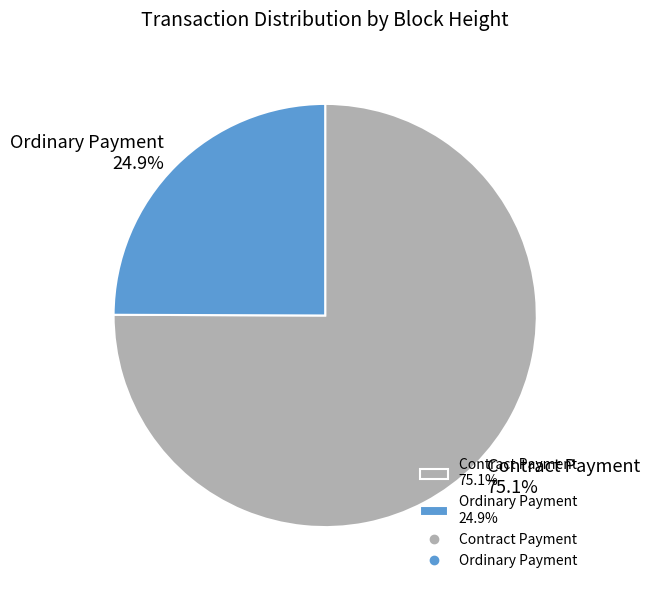

Between Ordinary Payment 24.9% and Contract Payment 75.1%, which is larger?

Contract Payment 75.1%